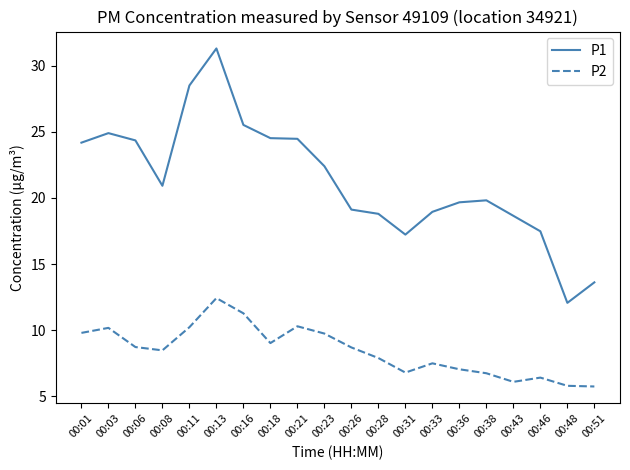

The value of P2 at 00:36 is 7.0. True or false?

True